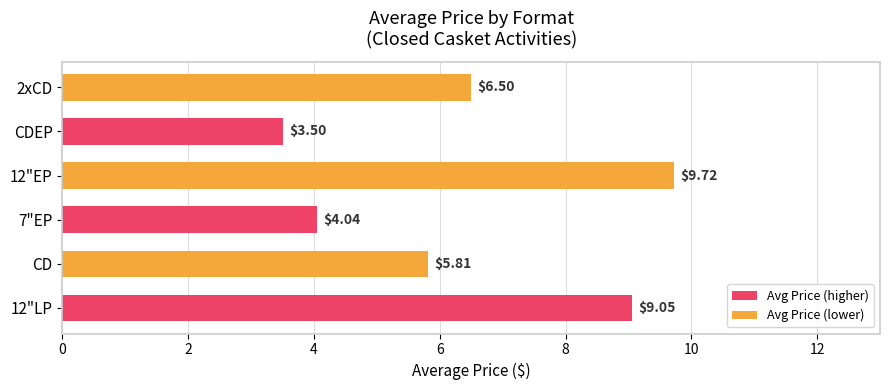

Which has a higher value, CD or 12"EP?

12"EP